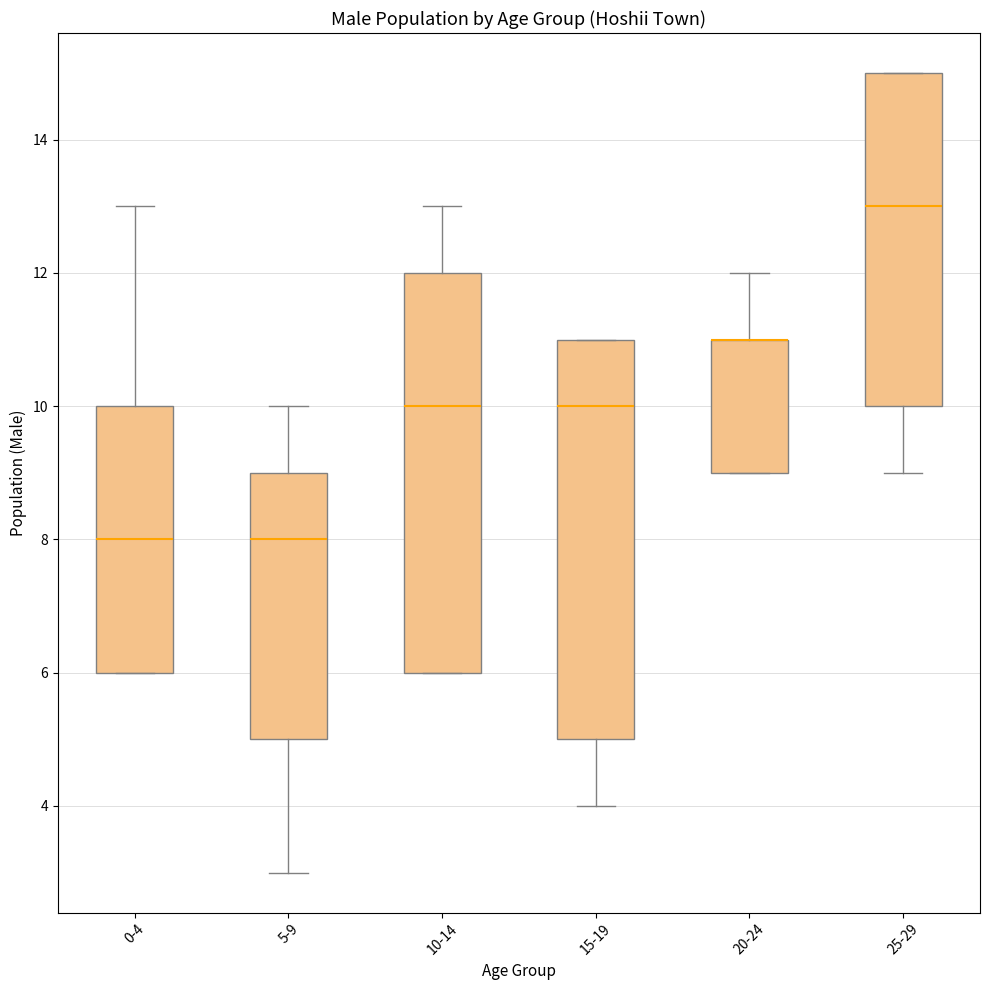

Where is the upper edge of the box for 25-29 on the y-axis? The values are not printed on the chart, so give them approximately, as read against the axis.

15